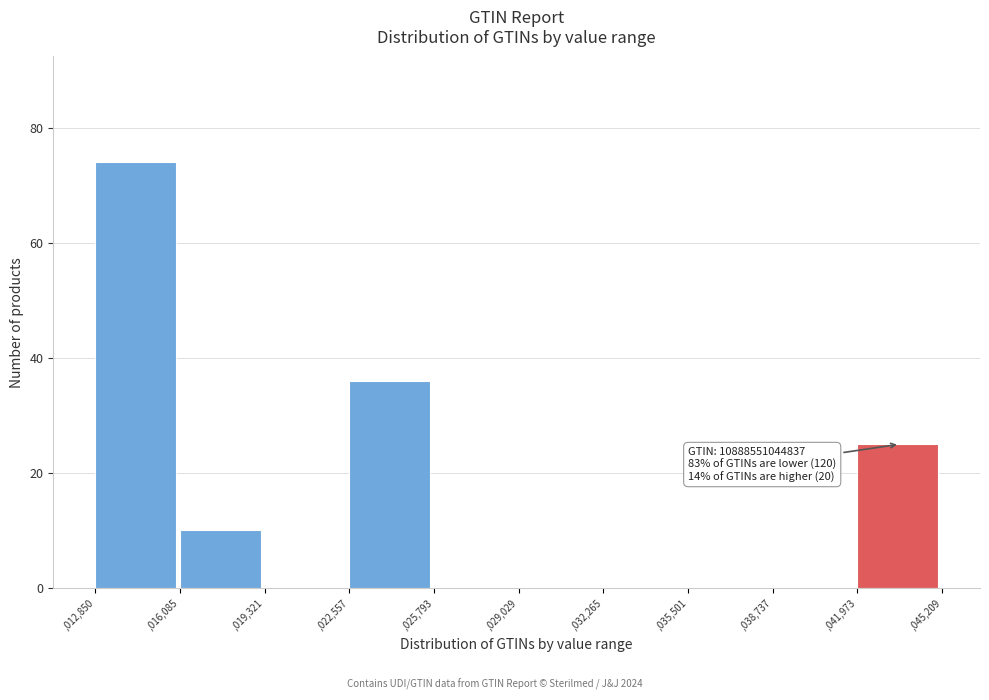

Reading left to right, list all the values displayed in this chart.

,012,850=74	,016,085=10	,019,321=0	,022,557=36	,025,793=0	,029,029=0	,032,265=0	,035,501=0	,038,737=0	,041,973=25